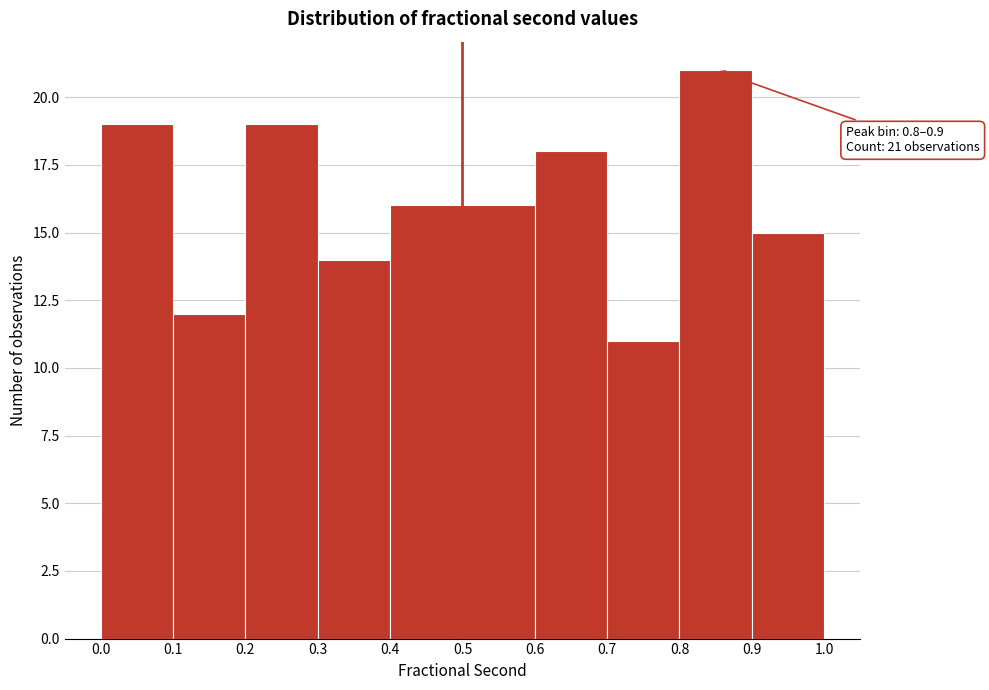

Over which range of the x-axis is the bar tallest?

0.8 to 0.9